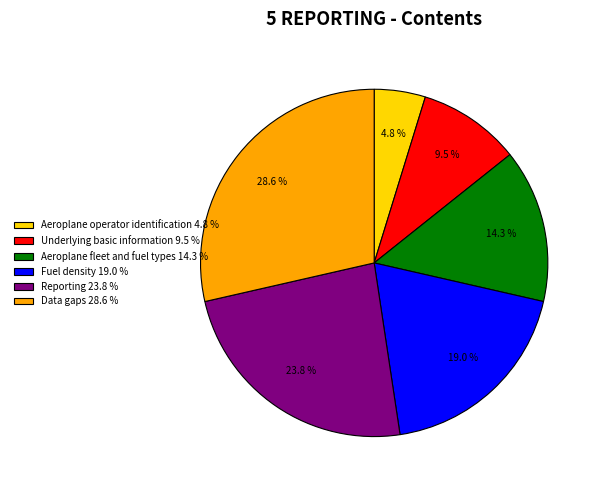

Which has a higher value, Underlying basic information or Fuel density?

Fuel density